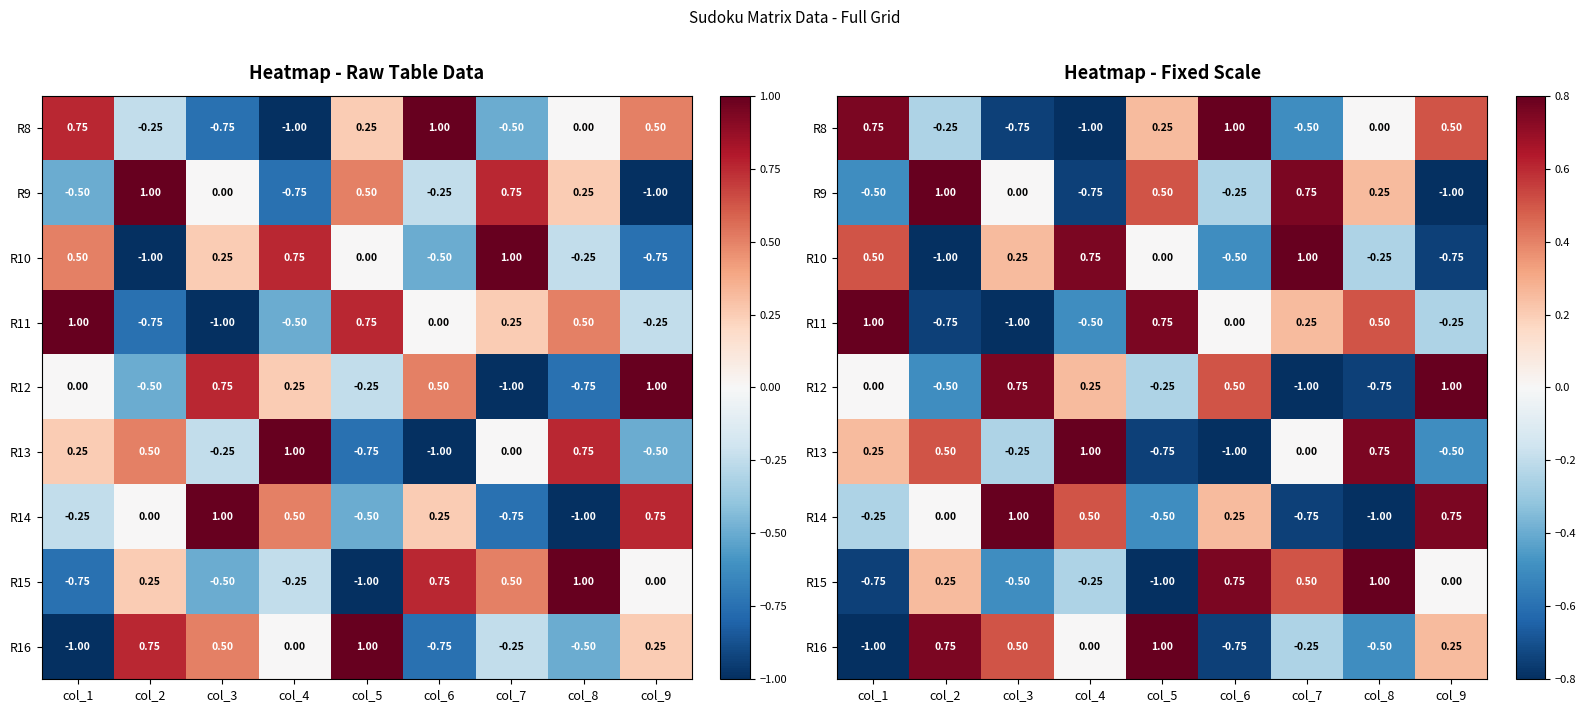

The R11 series shows 0.5 at col_5. True or false?

False